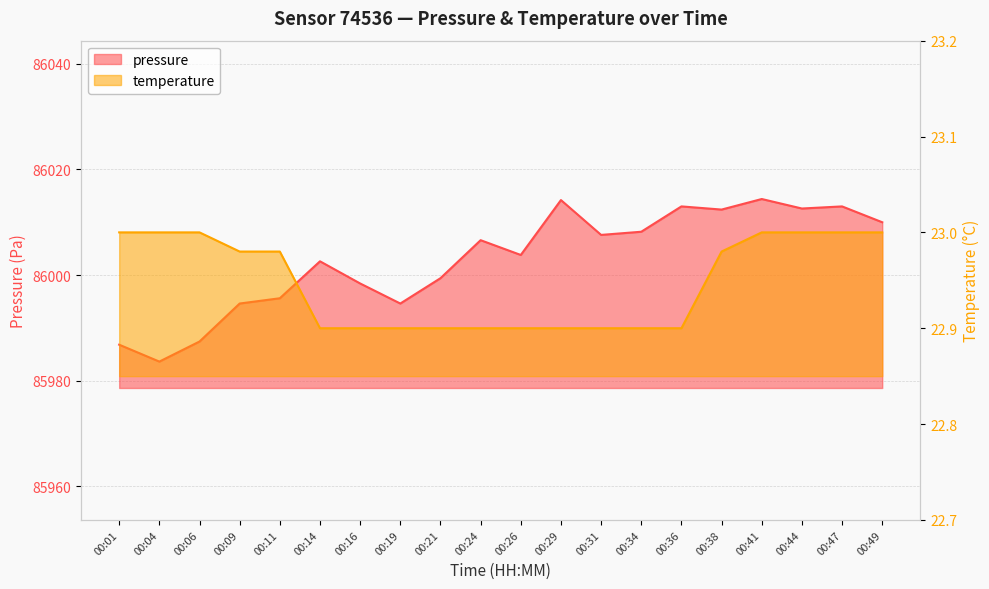

List the series in order of their peak value, lowest first.

temperature, pressure